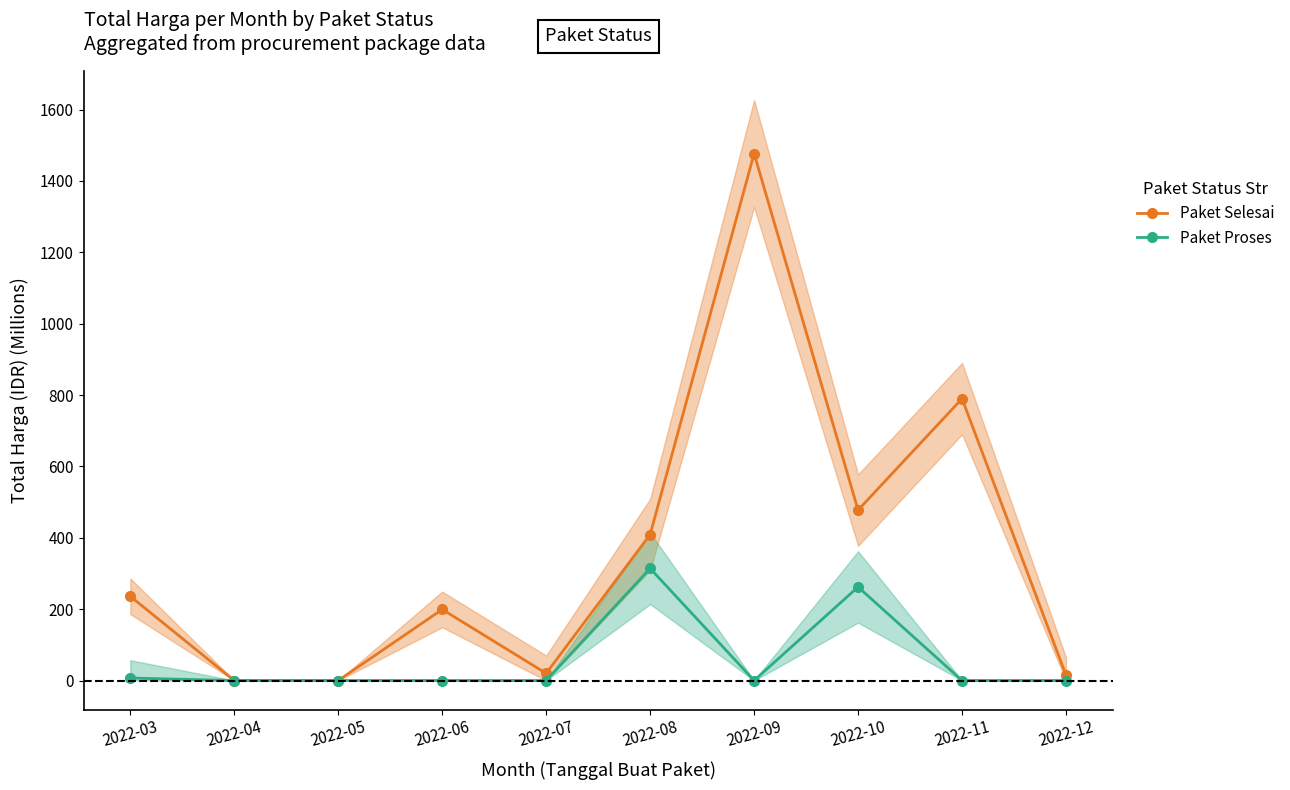

What is the difference between the maximum and minimum values in the Paket Selesai series?

1476.7